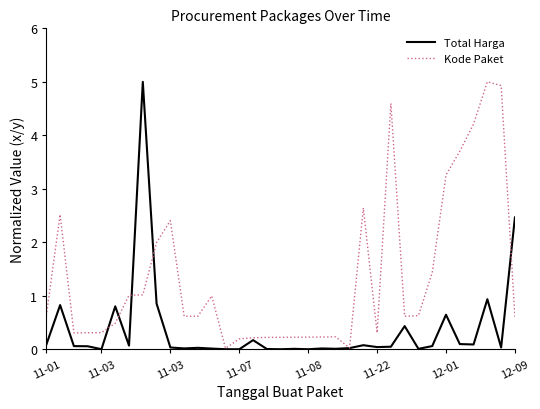

What is the highest value of the Kode Paket series?

5.0